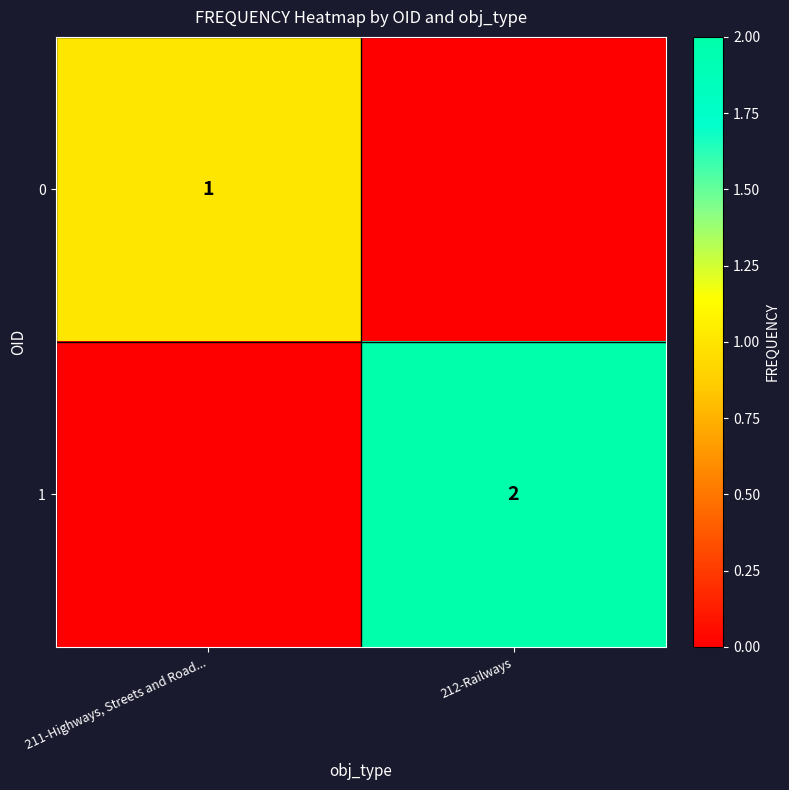

Is the value of 1 at 212-Railways greater than the value of 0 at 211-Highways, Streets and Road...?

Yes